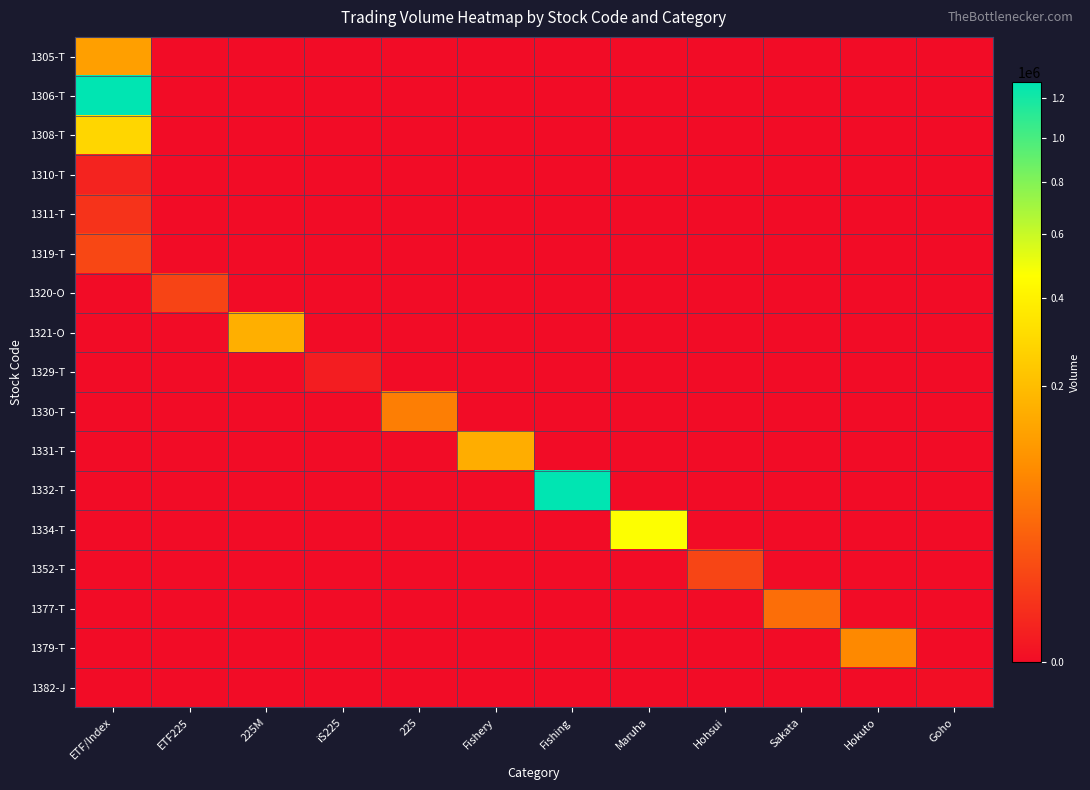

Reading left to right, transcribe all the data shown in this chart.

1305-T: ETF/Index=121600	ETF225=0	225M=0	iS225=0	225=0	Fishery=0	Fishing=0	Maruha=0	Hohsui=0	Sakata=0	Hokuto=0	Goho=0
1306-T: ETF/Index=1284700	ETF225=0	225M=0	iS225=0	225=0	Fishery=0	Fishing=0	Maruha=0	Hohsui=0	Sakata=0	Hokuto=0	Goho=0
1308-T: ETF/Index=287000	ETF225=0	225M=0	iS225=0	225=0	Fishery=0	Fishing=0	Maruha=0	Hohsui=0	Sakata=0	Hokuto=0	Goho=0
1310-T: ETF/Index=1200	ETF225=0	225M=0	iS225=0	225=0	Fishery=0	Fishing=0	Maruha=0	Hohsui=0	Sakata=0	Hokuto=0	Goho=0
1311-T: ETF/Index=4400	ETF225=0	225M=0	iS225=0	225=0	Fishery=0	Fishing=0	Maruha=0	Hohsui=0	Sakata=0	Hokuto=0	Goho=0
1319-T: ETF/Index=12000	ETF225=0	225M=0	iS225=0	225=0	Fishery=0	Fishing=0	Maruha=0	Hohsui=0	Sakata=0	Hokuto=0	Goho=0
1320-O: ETF/Index=0	ETF225=10540	225M=0	iS225=0	225=0	Fishery=0	Fishing=0	Maruha=0	Hohsui=0	Sakata=0	Hokuto=0	Goho=0
1321-O: ETF/Index=0	ETF225=0	225M=161160	iS225=0	225=0	Fishery=0	Fishing=0	Maruha=0	Hohsui=0	Sakata=0	Hokuto=0	Goho=0
1329-T: ETF/Index=0	ETF225=0	225M=0	iS225=520	225=0	Fishery=0	Fishing=0	Maruha=0	Hohsui=0	Sakata=0	Hokuto=0	Goho=0
1330-T: ETF/Index=0	ETF225=0	225M=0	iS225=0	225=61770	Fishery=0	Fishing=0	Maruha=0	Hohsui=0	Sakata=0	Hokuto=0	Goho=0
1331-T: ETF/Index=0	ETF225=0	225M=0	iS225=0	225=0	Fishery=157000	Fishing=0	Maruha=0	Hohsui=0	Sakata=0	Hokuto=0	Goho=0
1332-T: ETF/Index=0	ETF225=0	225M=0	iS225=0	225=0	Fishery=0	Fishing=1280500	Maruha=0	Hohsui=0	Sakata=0	Hokuto=0	Goho=0
1334-T: ETF/Index=0	ETF225=0	225M=0	iS225=0	225=0	Fishery=0	Fishing=0	Maruha=470000	Hohsui=0	Sakata=0	Hokuto=0	Goho=0
1352-T: ETF/Index=0	ETF225=0	225M=0	iS225=0	225=0	Fishery=0	Fishing=0	Maruha=0	Hohsui=11000	Sakata=0	Hokuto=0	Goho=0
1377-T: ETF/Index=0	ETF225=0	225M=0	iS225=0	225=0	Fishery=0	Fishing=0	Maruha=0	Hohsui=0	Sakata=42800	Hokuto=0	Goho=0
1379-T: ETF/Index=0	ETF225=0	225M=0	iS225=0	225=0	Fishery=0	Fishing=0	Maruha=0	Hohsui=0	Sakata=0	Hokuto=77900	Goho=0
1382-J: ETF/Index=0	ETF225=0	225M=0	iS225=0	225=0	Fishery=0	Fishing=0	Maruha=0	Hohsui=0	Sakata=0	Hokuto=0	Goho=6